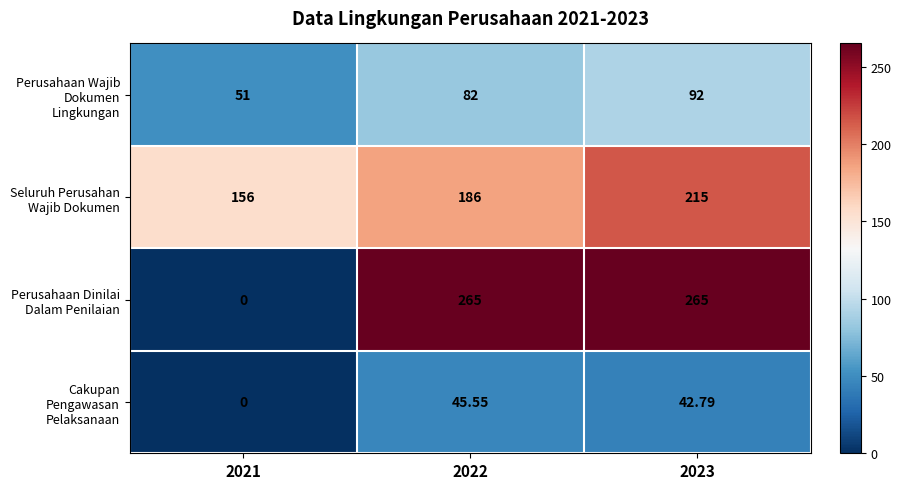

At 2022, list the series in order from smallest to largest.

Cakupan Pengawasan Pelaksanaan, Perusahaan Wajib Dokumen Lingkungan, Seluruh Perusahan Wajib Dokumen, Perusahaan Dinilai Dalam Penilaian